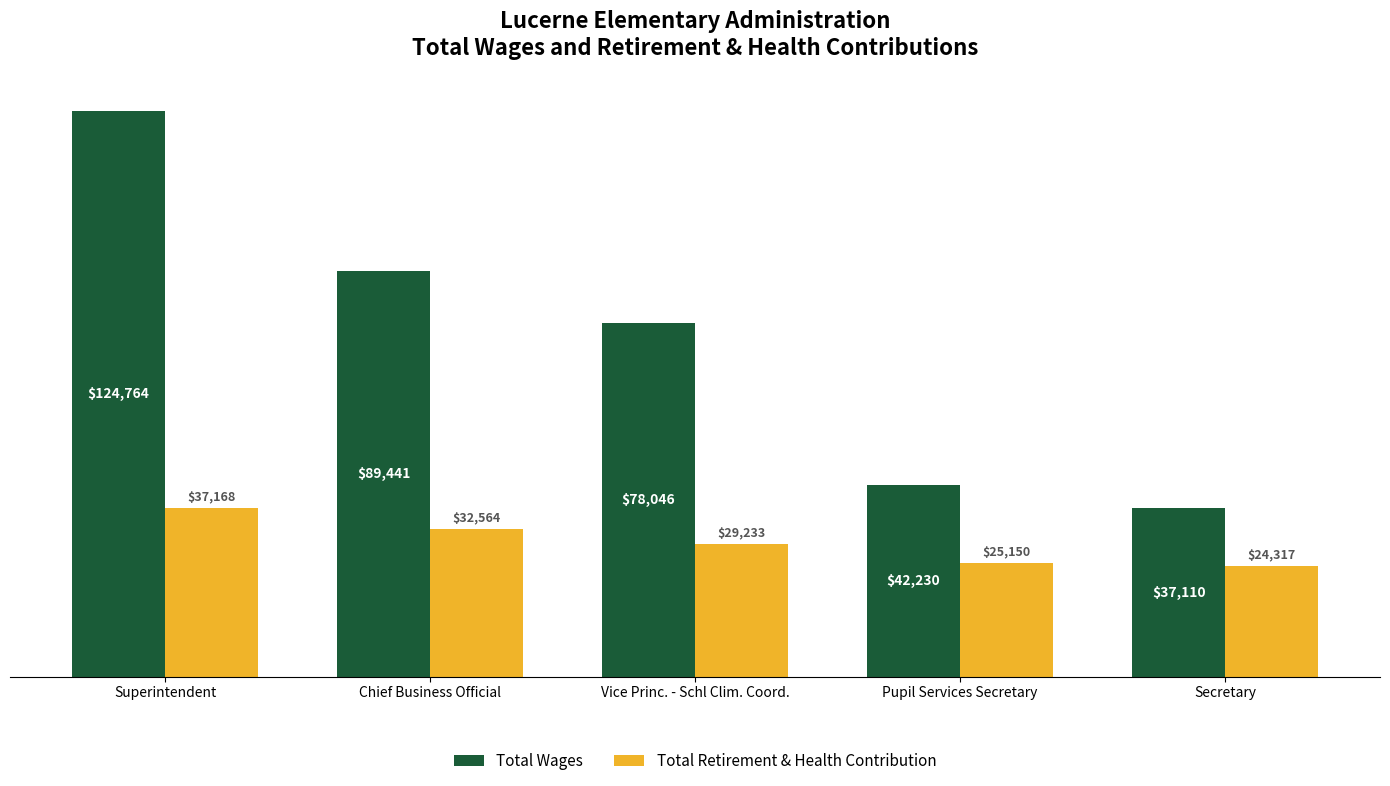

Reading right to left, list all the values displayed in this chart.

Total Wages: Secretary=37110	Pupil Services Secretary=42230	Vice Princ. - Schl Clim. Coord.=78046	Chief Business Official=89441	Superintendent=124764
Total Retirement & Health Contribution: Secretary=24317	Pupil Services Secretary=25150	Vice Princ. - Schl Clim. Coord.=29233	Chief Business Official=32564	Superintendent=37168